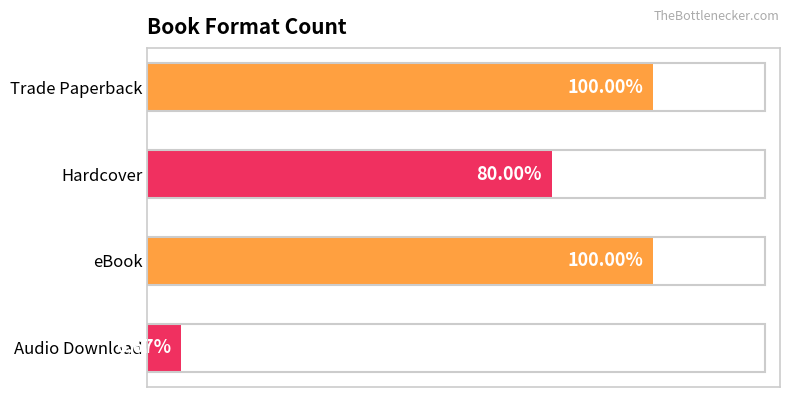

Does the chart contain any negative values?

No